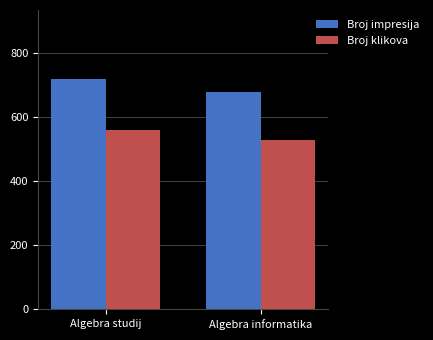

Are the bars grouped side by side (vs. stacked)?

Yes